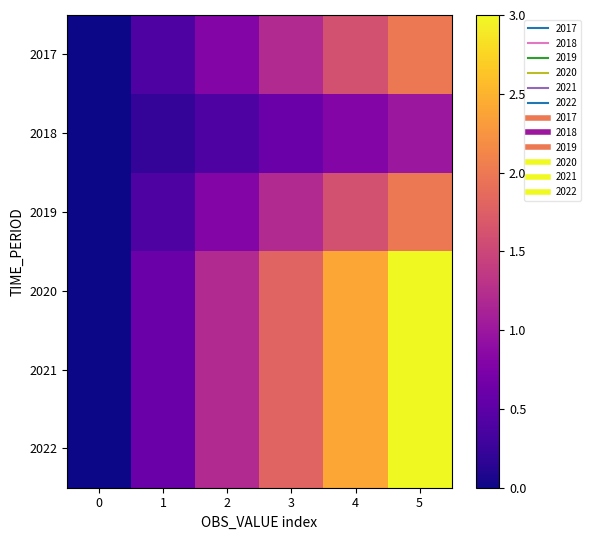

Reading left to right, extract all data points from this chart.

2017: 0=0.0	1=0.4	2=0.8	3=1.2	4=1.6	5=2.0
2018: 0=0.0	1=0.2	2=0.4	3=0.6	4=0.8	5=1.0
2019: 0=0.0	1=0.4	2=0.8	3=1.2	4=1.6	5=2.0
2020: 0=0.0	1=0.6	2=1.2	3=1.8	4=2.4	5=3.0
2021: 0=0.0	1=0.6	2=1.2	3=1.8	4=2.4	5=3.0
2022: 0=0.0	1=0.6	2=1.2	3=1.8	4=2.4	5=3.0